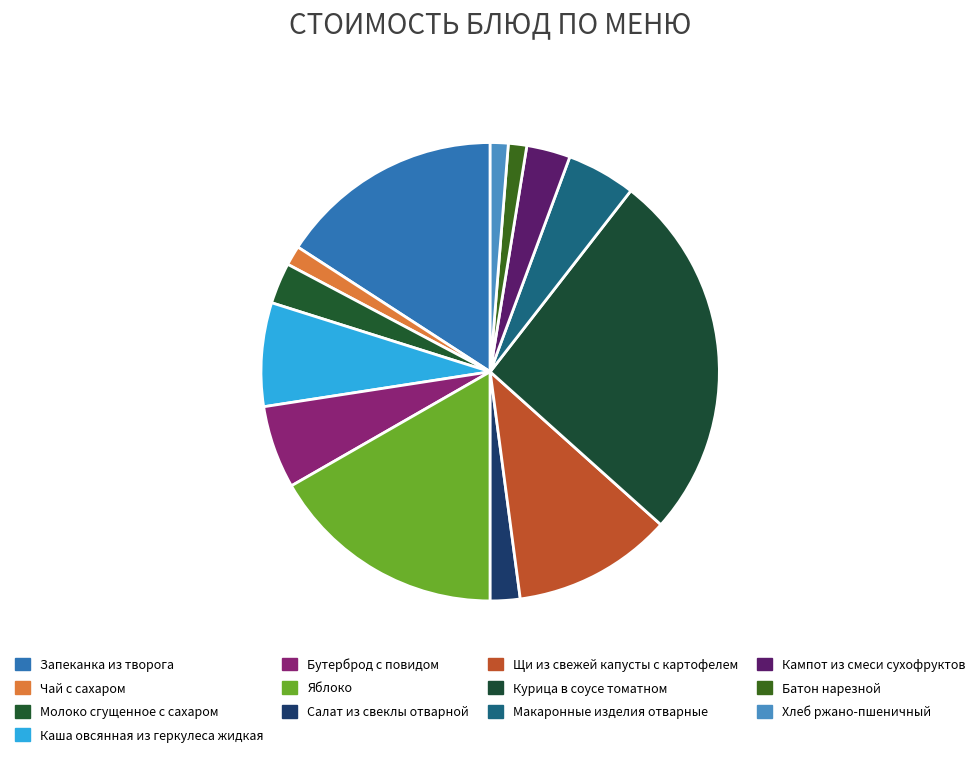

Is the sum of Кампот из смеси сухофруктов and Салат из свеклы отварной greater than half?

No